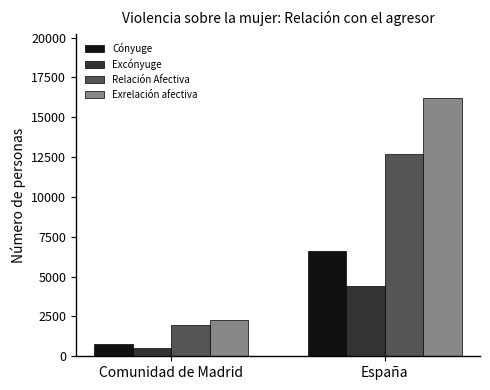

How many bars are there in total?

8